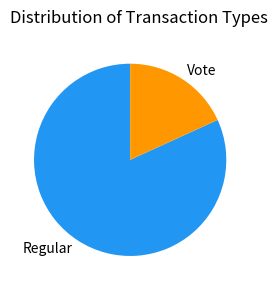

Which category accounts for the majority?

Regular